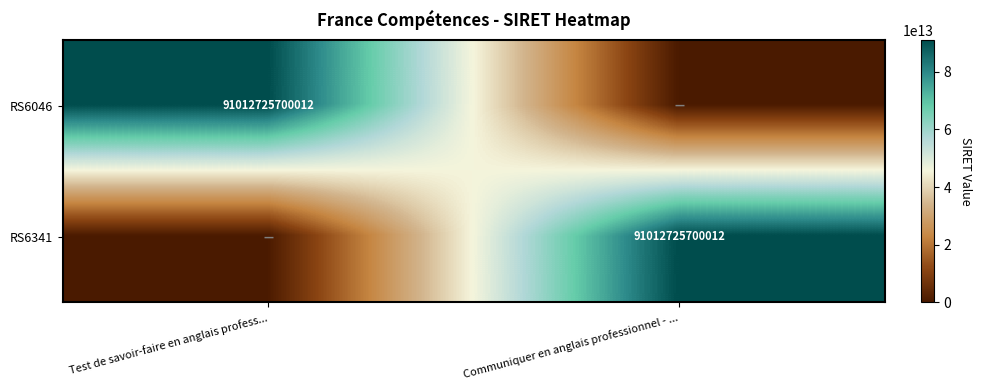

The RS6341 series shows 91012725700012 at Communiquer en anglais professionnel - .... True or false?

True